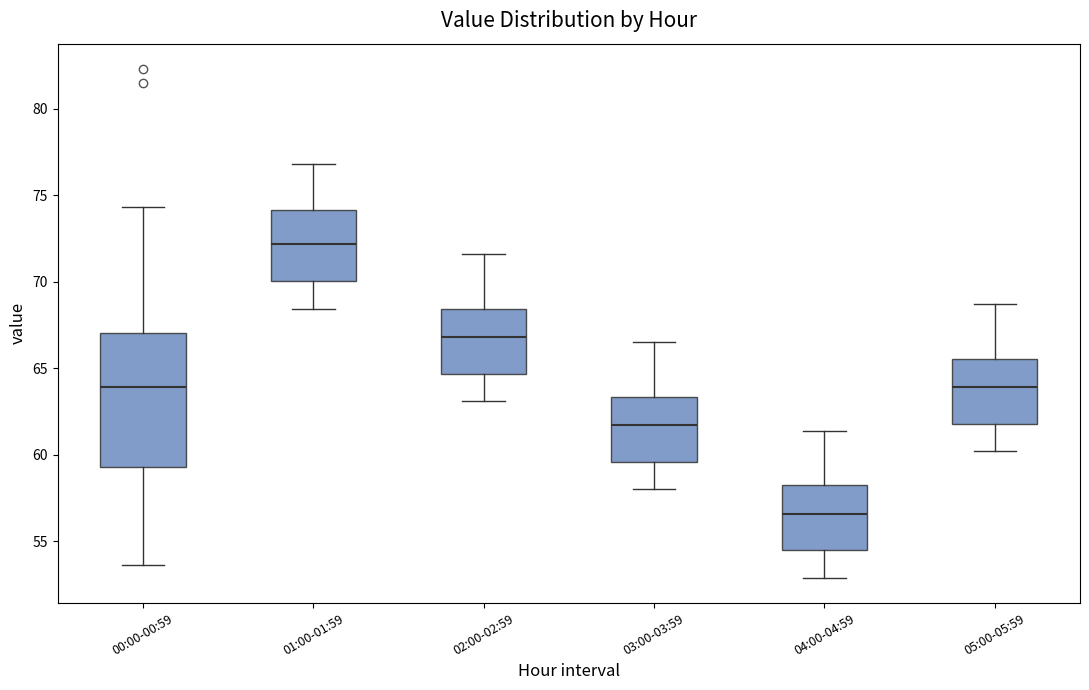

Where is the upper edge of the box for 04:00-04:59 on the y-axis? The values are not printed on the chart, so give them approximately, as read against the axis.

58.5